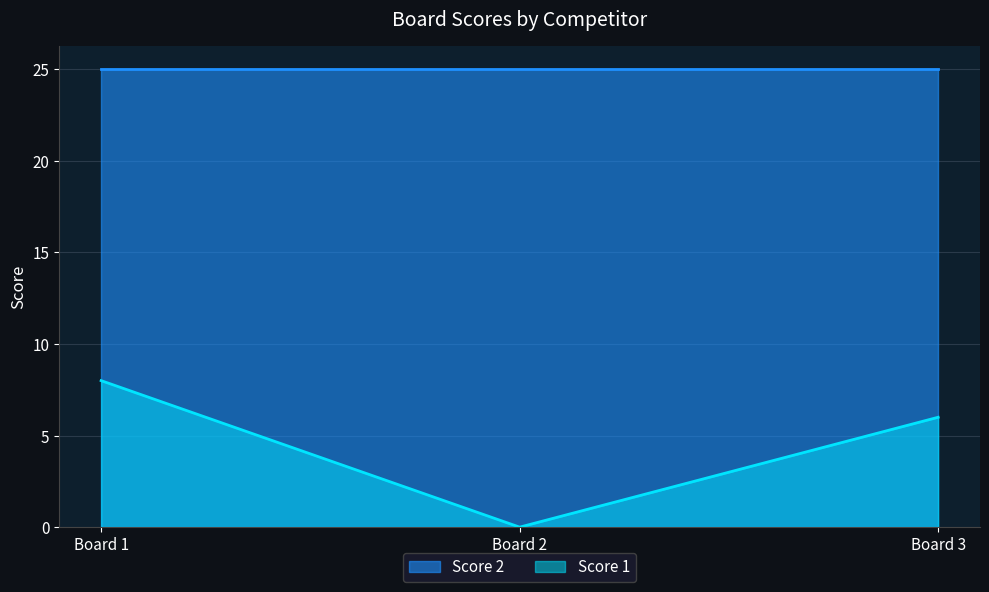

Which series has the largest range (max minus min)?

Score 1